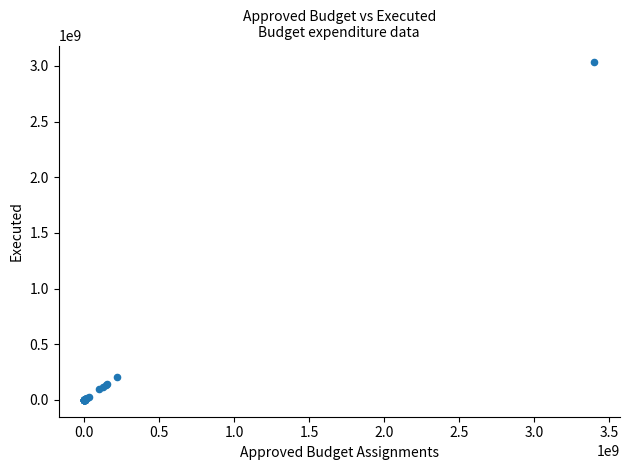

What Y value in the scatter plot is closest to 1515834447?

203248223.6